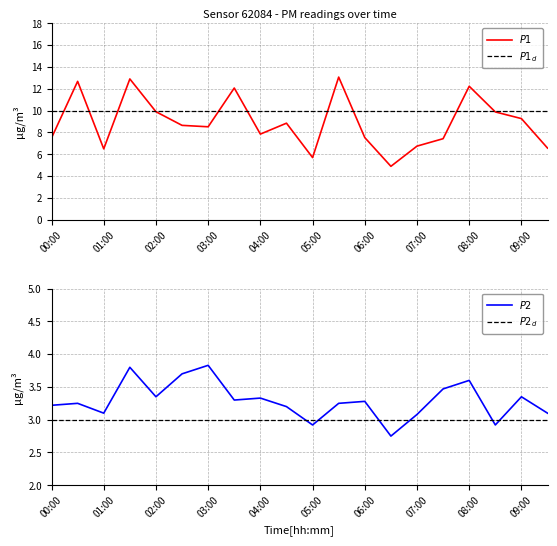

What is the sum of all $P1_d$ values?

200.0